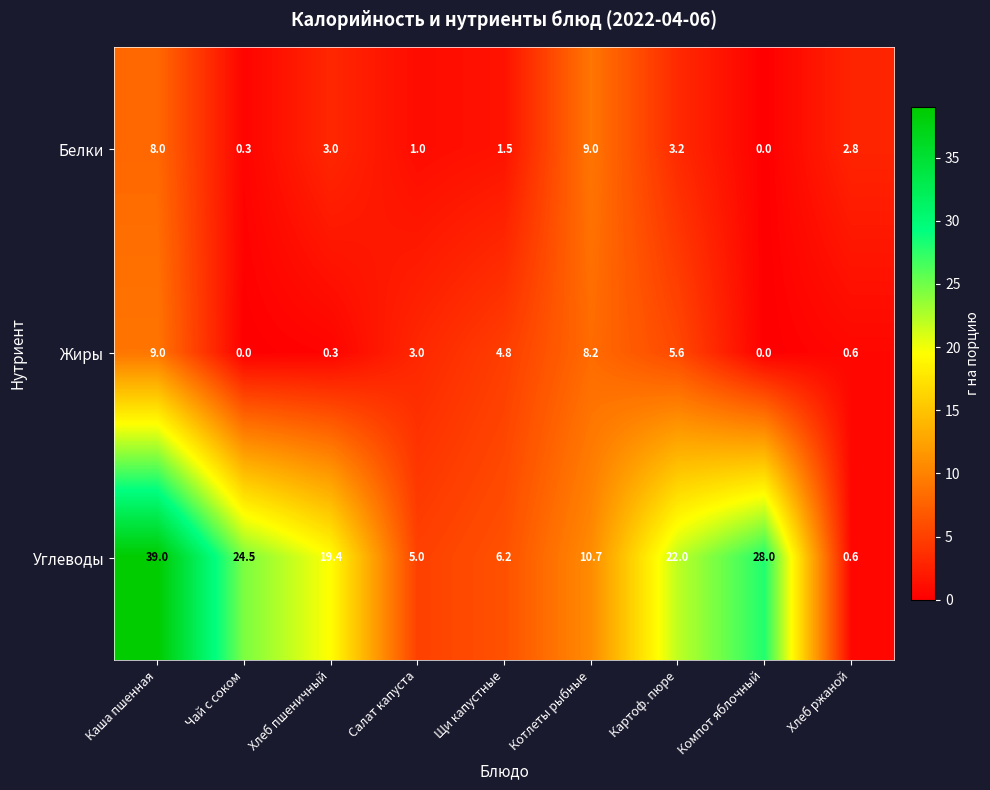

Which series has the largest total across all categories?

Углеводы